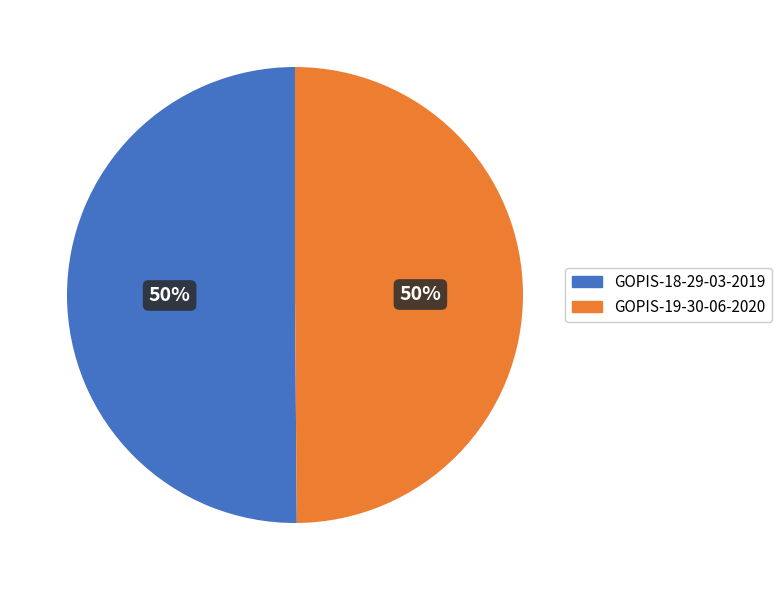

What is the ratio of the value at GOPIS-18-29-03-2019 to the value at GOPIS-19-30-06-2020?

1.0